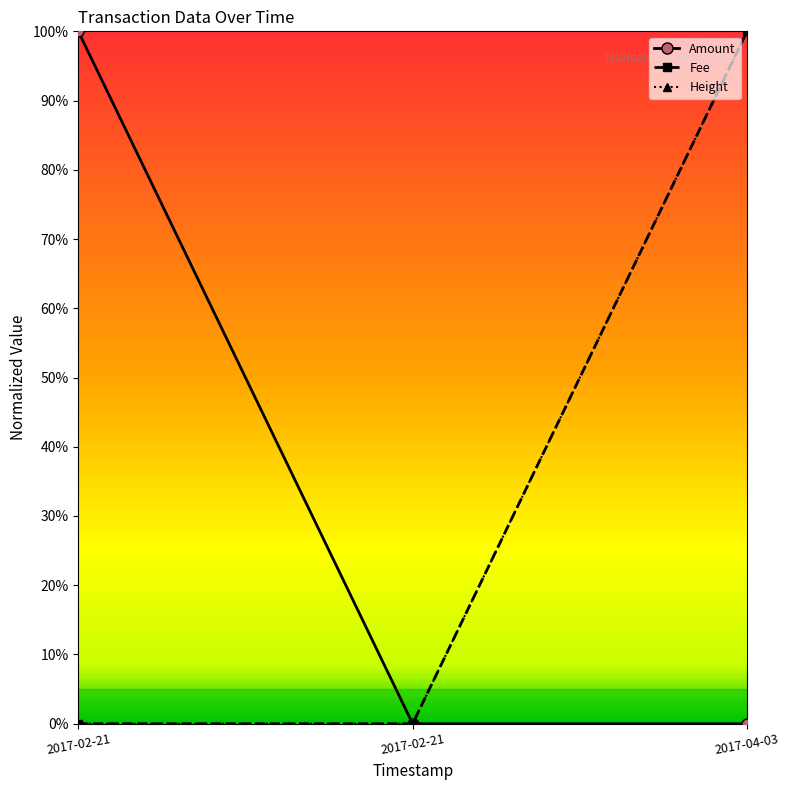

What are all the series names shown in the legend?

Amount, Fee, Height